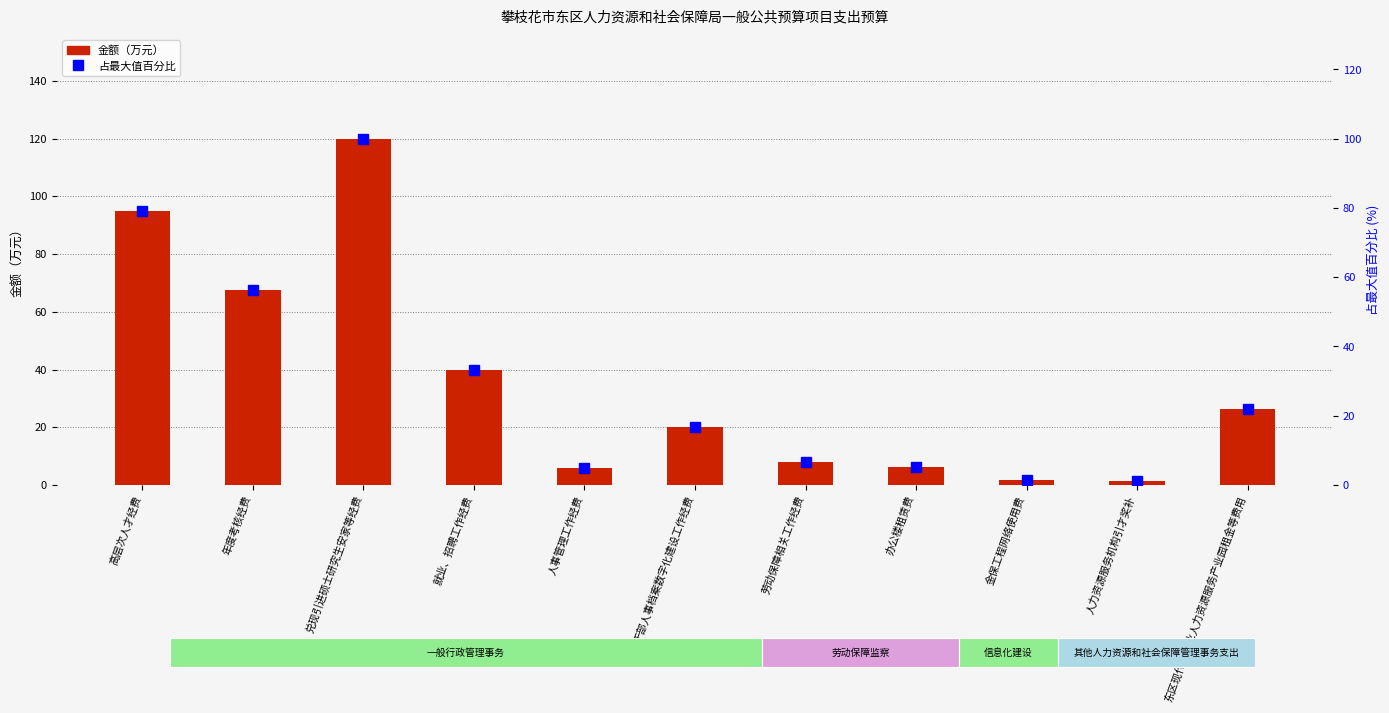

Which series has the largest range (max minus min)?

金额（万元）